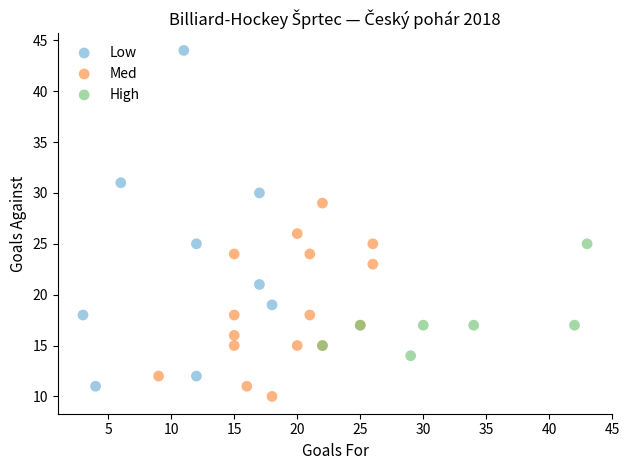

Which series reaches the maximum Y coordinate?

Low